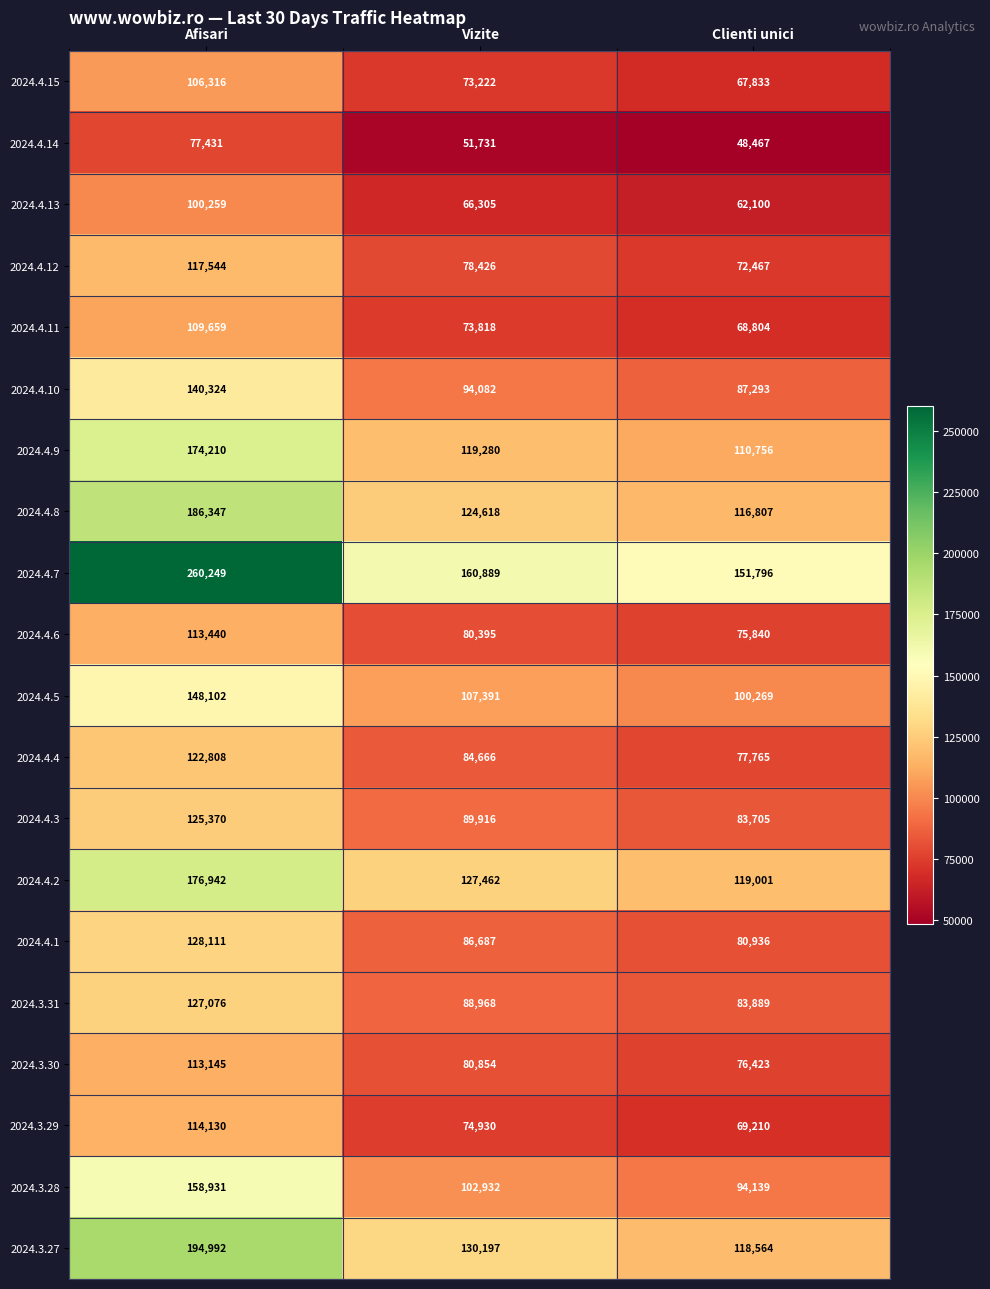

What is the difference between the 2024.4.13 values at Afisari and Clienti unici?

38159